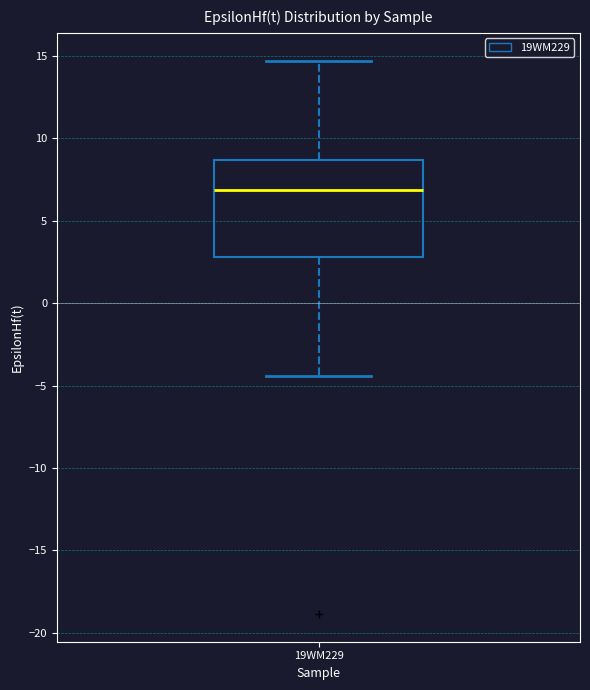

Read this box plot against the y-axis: the position of the median line, the range covered by the box, and the ends of both whiskers. The values are not printed on the chart, so give them approximately, as read against the axis.

median 7.0, box 3.0 to 8.5, whiskers -4.5 to 14.5